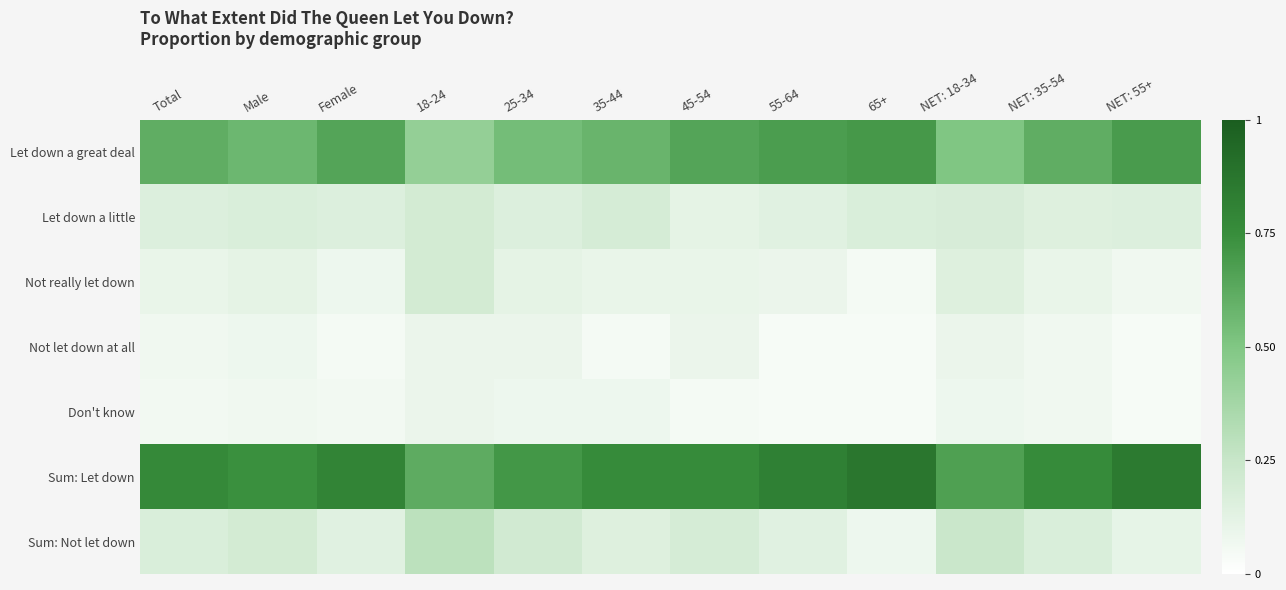

Reading left to right, extract all data points from this chart.

Let down a great deal: Total=0.6	Male=0.6	Female=0.7	18-24=0.4	25-34=0.5	35-44=0.6	45-54=0.7	55-64=0.7	65+=0.7	NET: 18-34=0.5	NET: 35-54=0.6	NET: 55+=0.7
Let down a little: Total=0.2	Male=0.2	Female=0.2	18-24=0.2	25-34=0.2	35-44=0.2	45-54=0.1	55-64=0.1	65+=0.2	NET: 18-34=0.2	NET: 35-54=0.1	NET: 55+=0.2
Not really let down: Total=0.1	Male=0.1	Female=0.1	18-24=0.2	25-34=0.1	35-44=0.1	45-54=0.1	55-64=0.1	65+=0.1	NET: 18-34=0.1	NET: 35-54=0.1	NET: 55+=0.1
Not let down at all: Total=0.1	Male=0.1	Female=0.1	18-24=0.1	25-34=0.1	35-44=0.1	45-54=0.1	55-64=0.0	65+=0.0	NET: 18-34=0.1	NET: 35-54=0.1	NET: 55+=0.0
Don't know: Total=0.1	Male=0.1	Female=0.1	18-24=0.1	25-34=0.1	35-44=0.1	45-54=0.1	55-64=0.0	65+=0.0	NET: 18-34=0.1	NET: 35-54=0.1	NET: 55+=0.0
Sum: Let down: Total=0.8	Male=0.7	Female=0.8	18-24=0.6	25-34=0.7	35-44=0.8	45-54=0.8	55-64=0.8	65+=0.9	NET: 18-34=0.7	NET: 35-54=0.8	NET: 55+=0.8
Sum: Not let down: Total=0.2	Male=0.2	Female=0.1	18-24=0.3	25-34=0.2	35-44=0.1	45-54=0.2	55-64=0.1	65+=0.1	NET: 18-34=0.2	NET: 35-54=0.2	NET: 55+=0.1